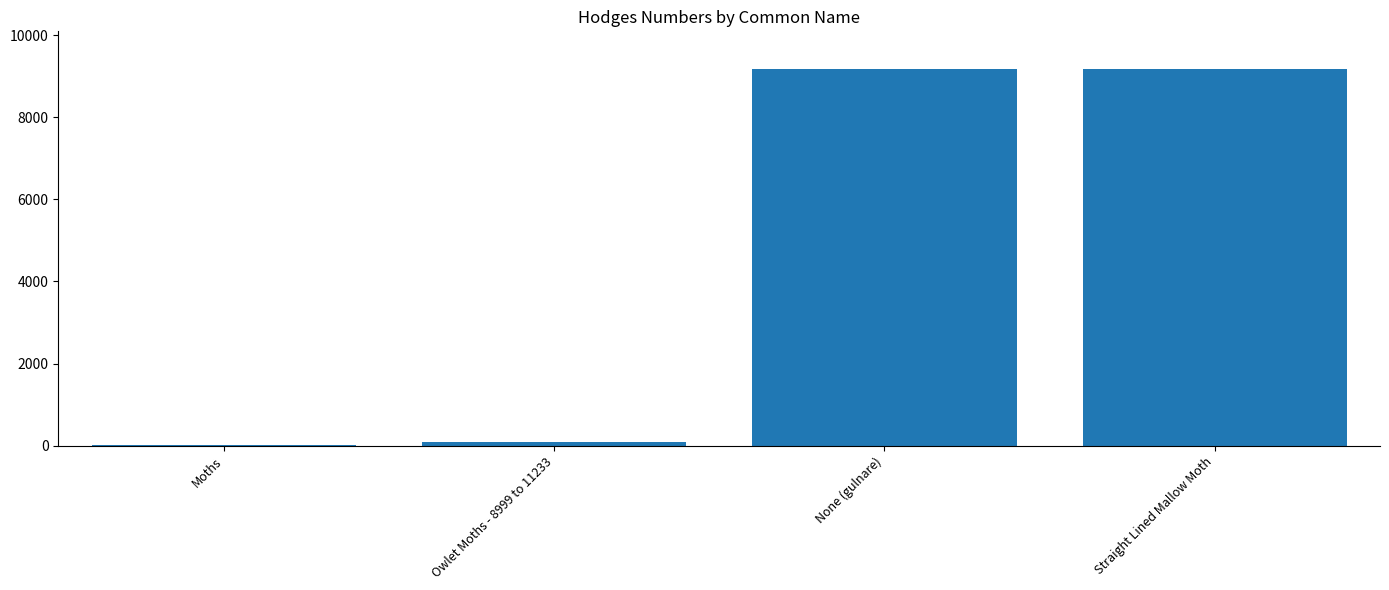

Which has a higher value, None (gulnare) or Owlet Moths - 8999 to 11233?

None (gulnare)